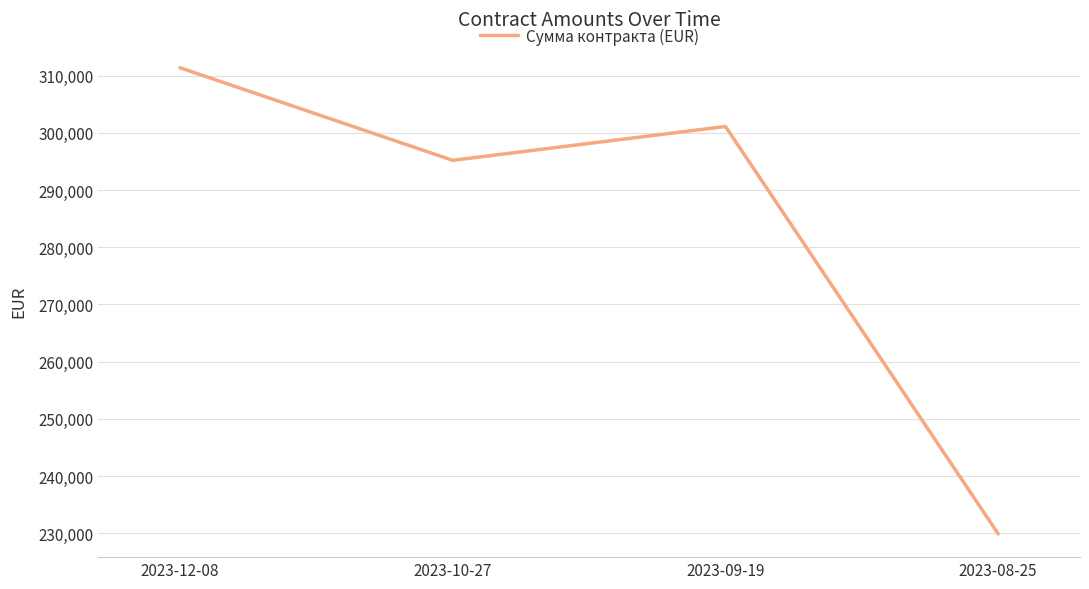

Where is the data nearest to the value 270641?

2023-10-27